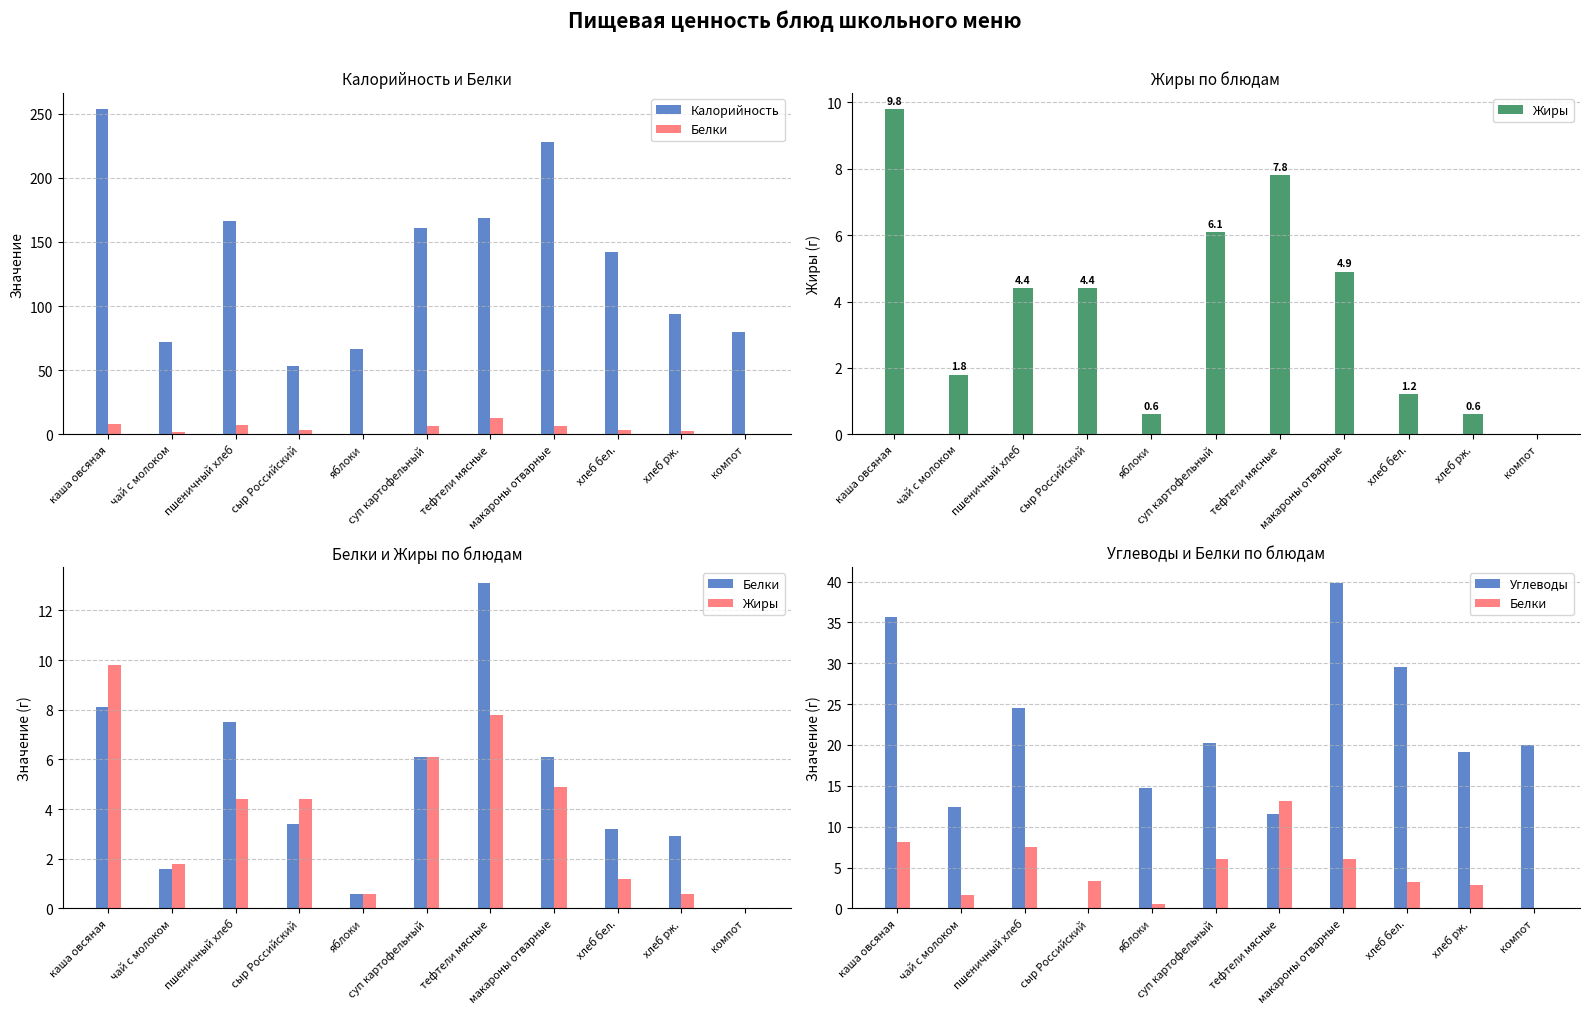

True or false: Жиры has a value of 0.9 at яблоки.

False